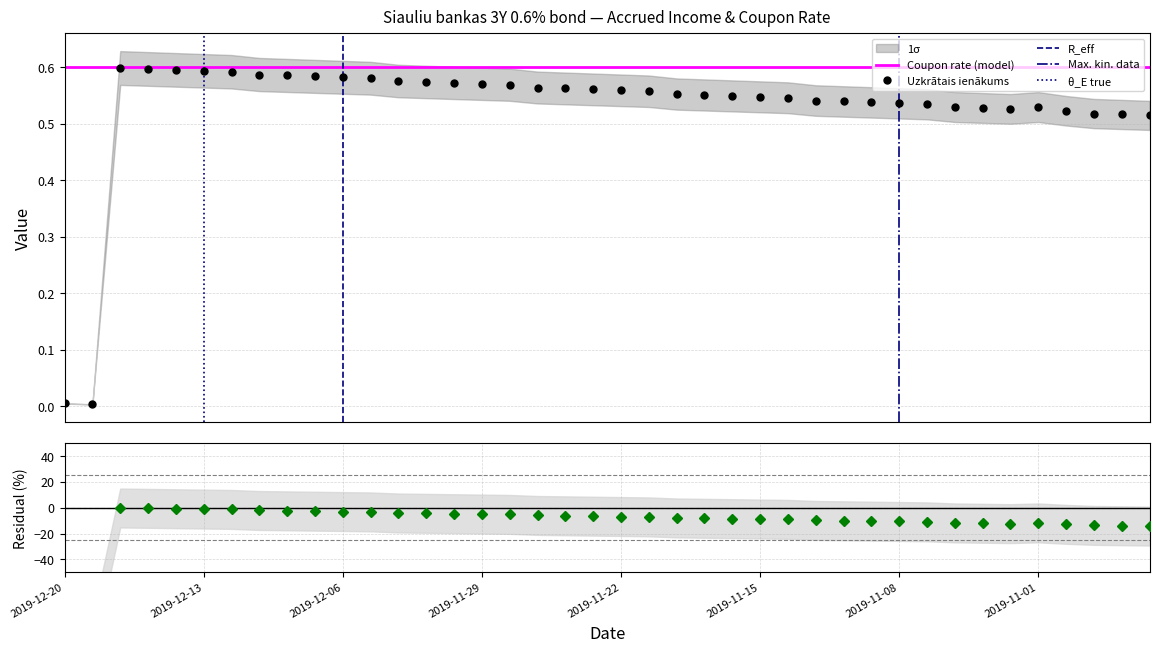

The chart shows a value of 0.6 at 2019-12-12. True or false?

True